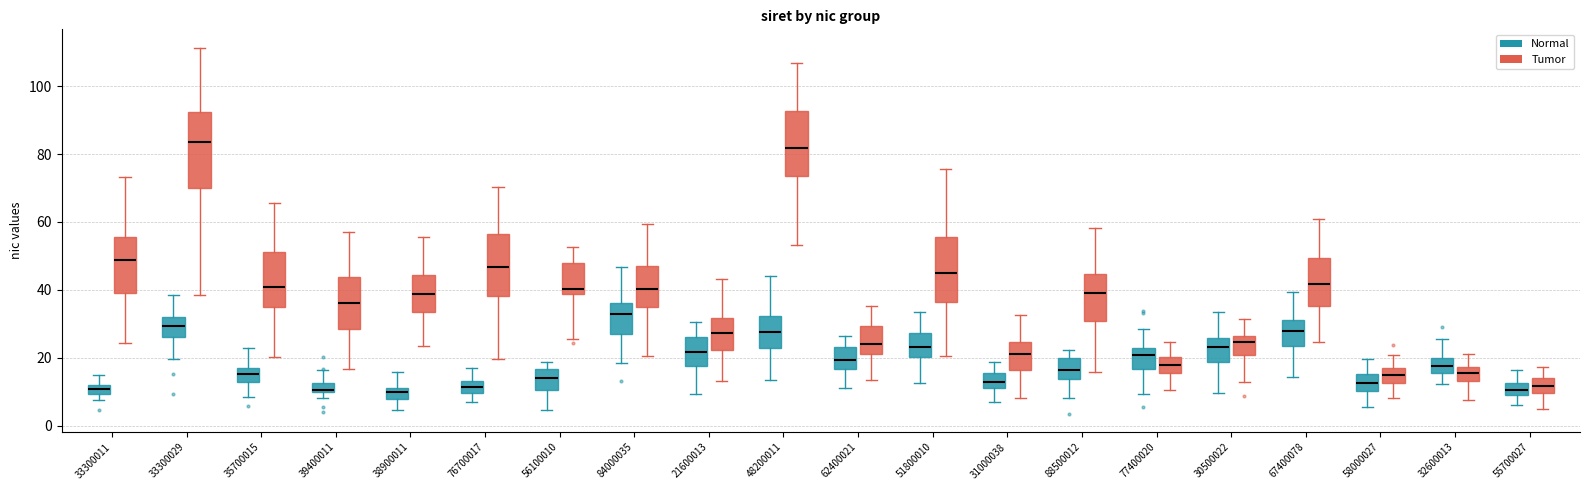

Comparing the boxes themselves (not the whiskers), which one is the tallest?

33300029 (Tumor)